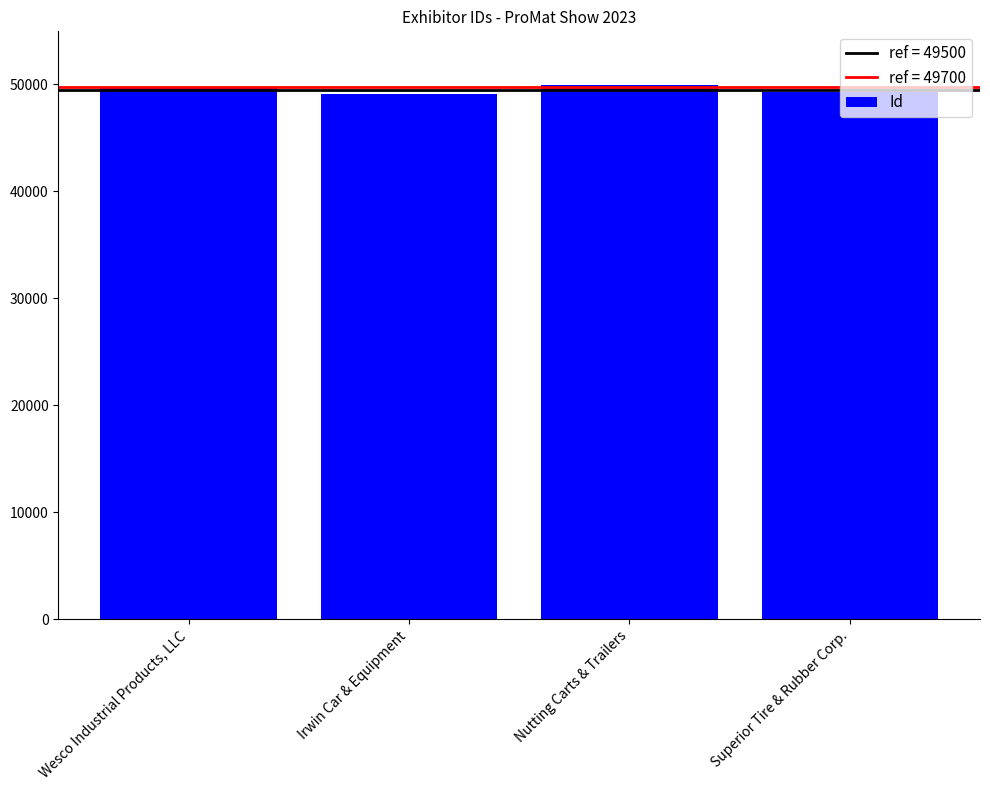

What is the label of the 4th bar from the right?

Wesco Industrial Products, LLC